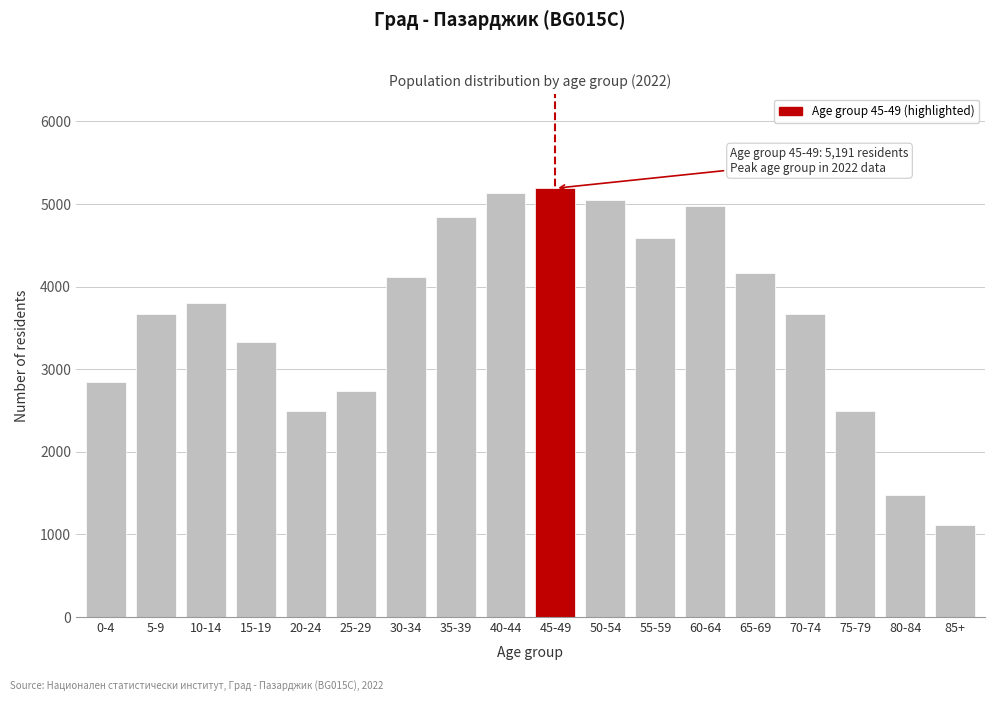

What value does the data have at 30-34, to the nearest 10?

4120